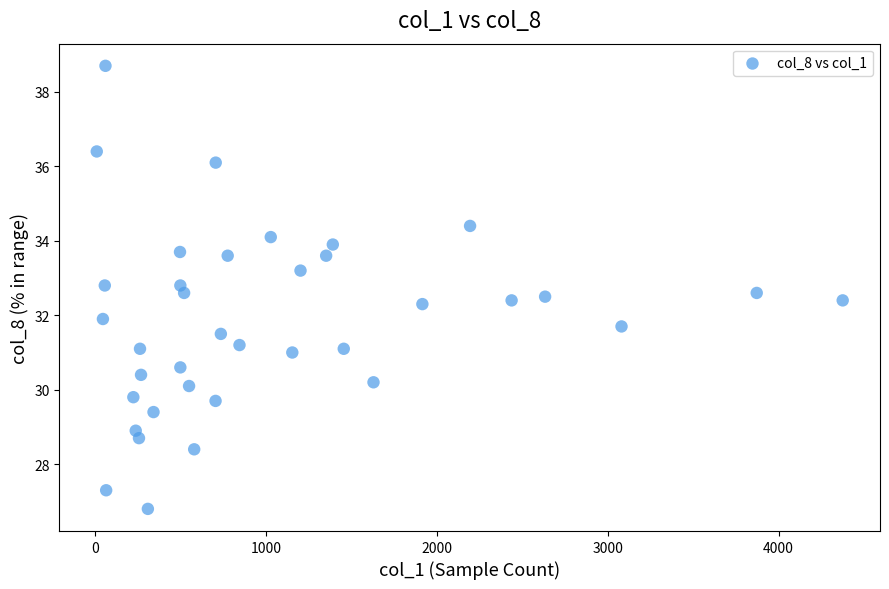

What is the range of X values (max minus min)?

4364.0